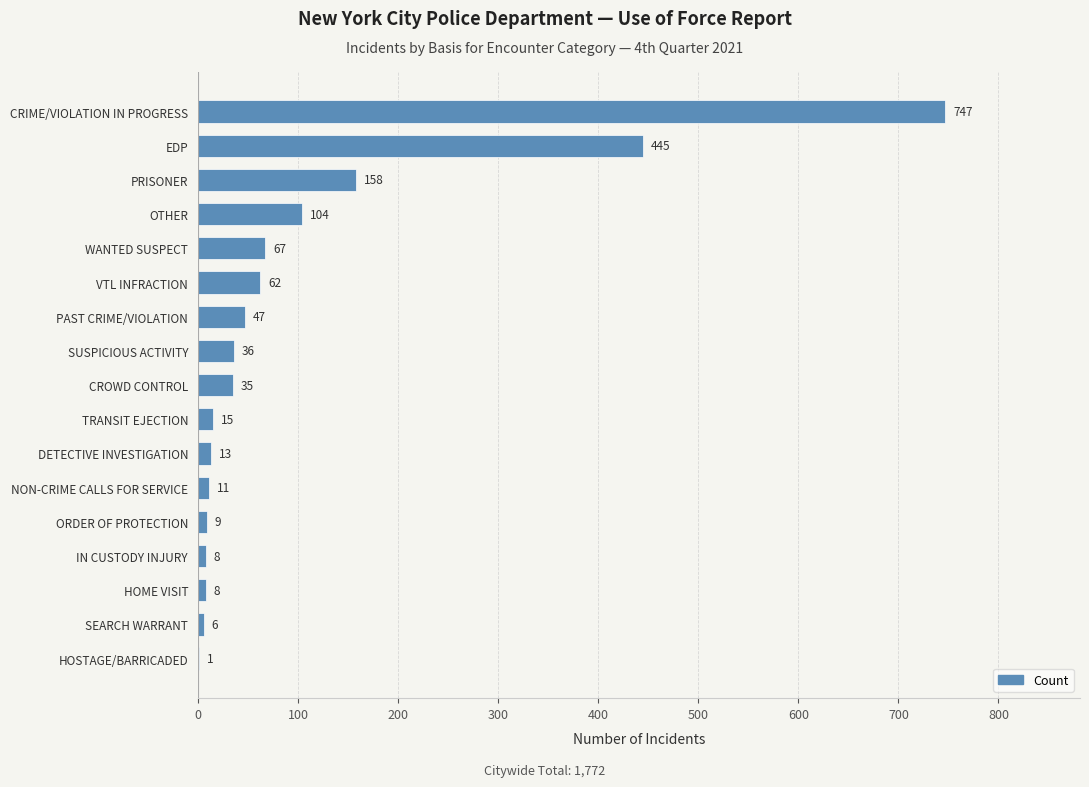

Which category has the highest value across all series?

CRIME/VIOLATION IN PROGRESS